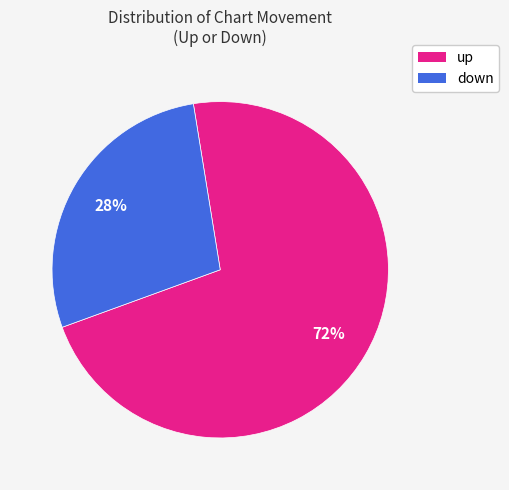

Count the number of slices in the pie.

2